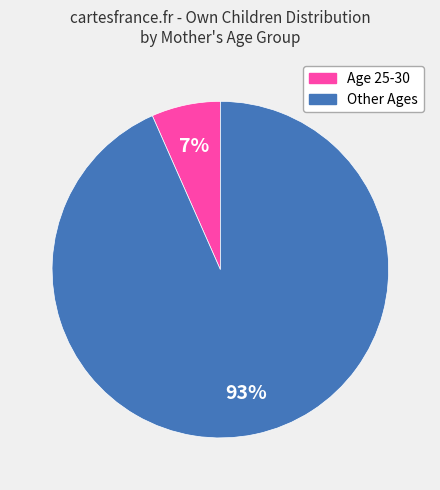

Count the number of slices in the pie.

2